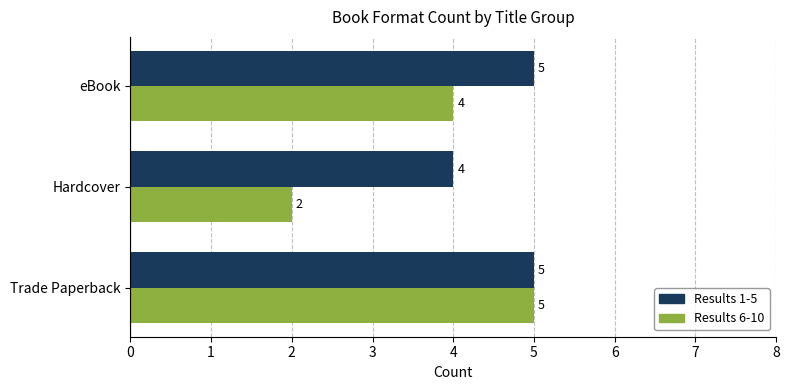

What is the approximate value of Results 1-5 at Trade Paperback?

5